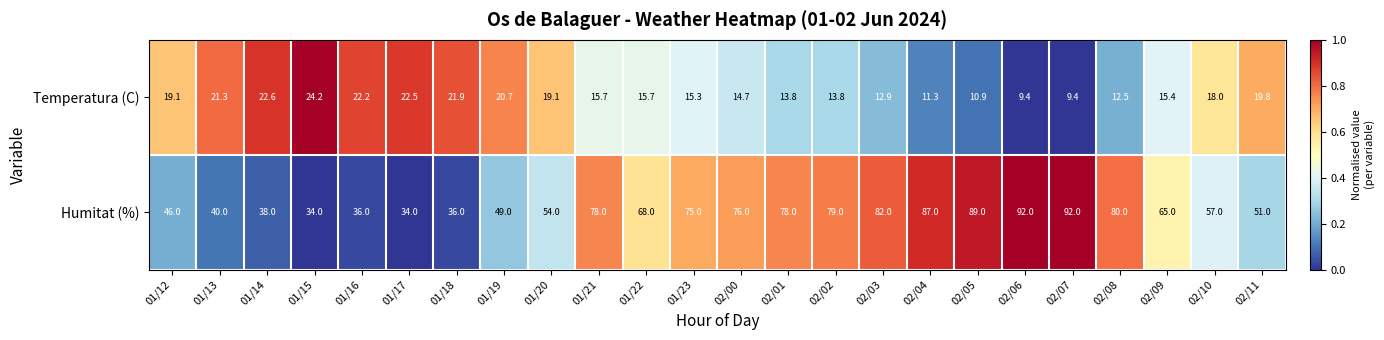

Which series has the largest total across all categories?

Humitat (%)